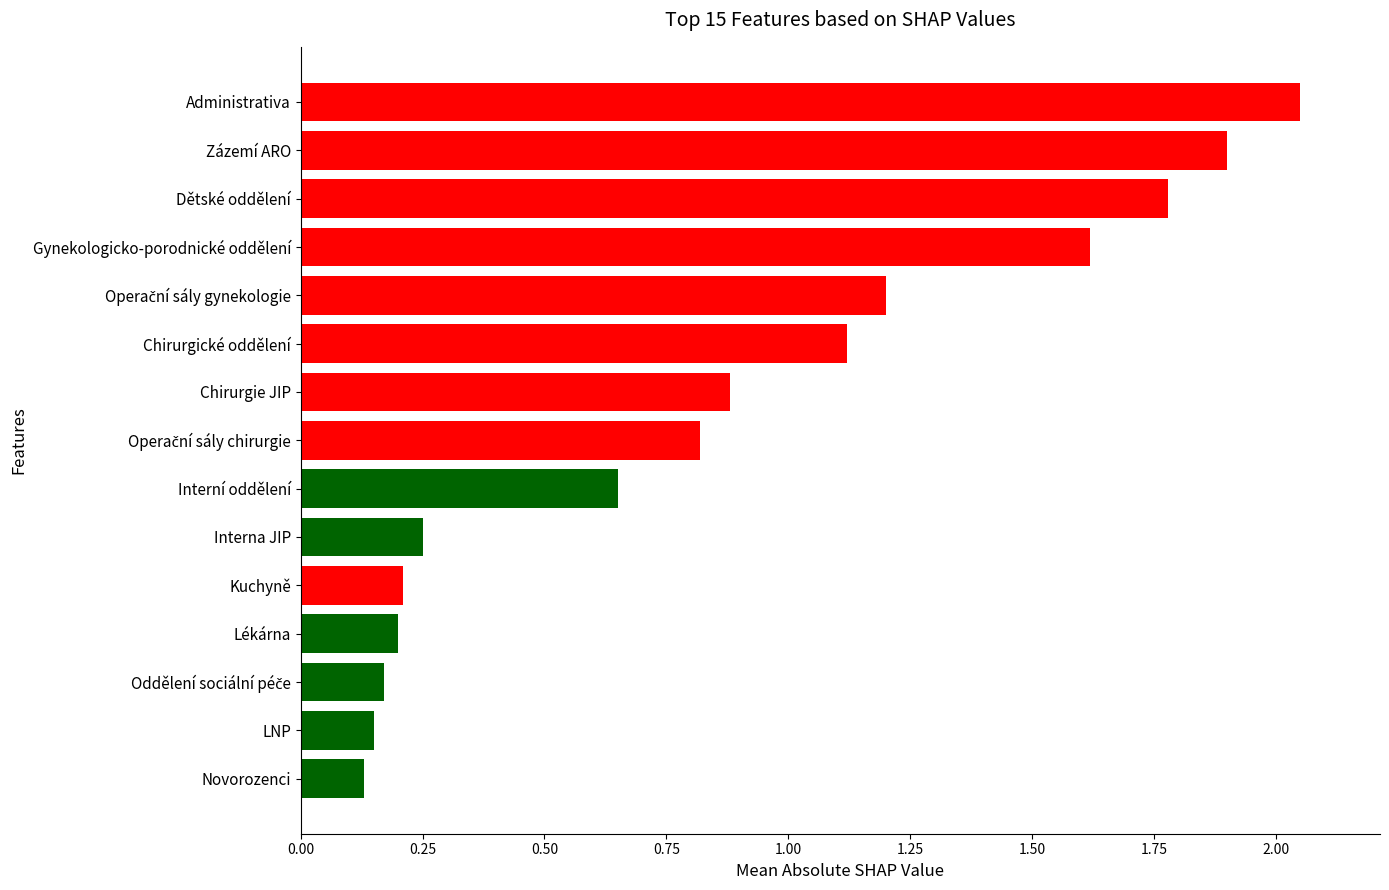

Which label corresponds to the smallest value in the chart?

Novorozenci